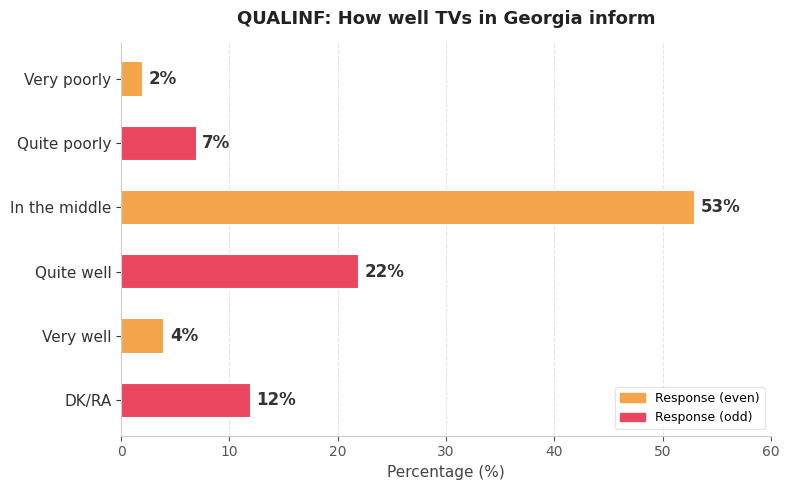

Which has a higher value, Very poorly or Quite poorly?

Quite poorly